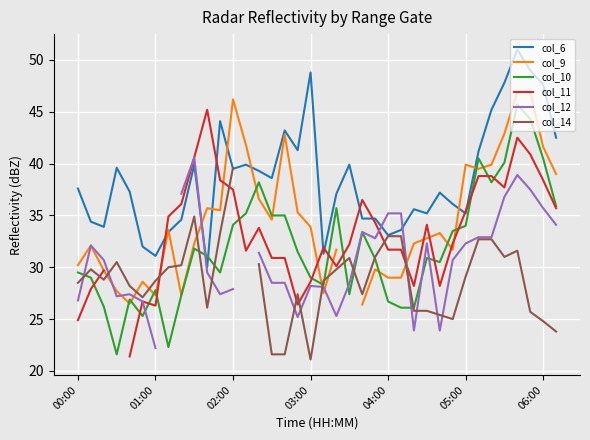

After their last crossing, which series has the higher values: col_6 or col_10?

col_6